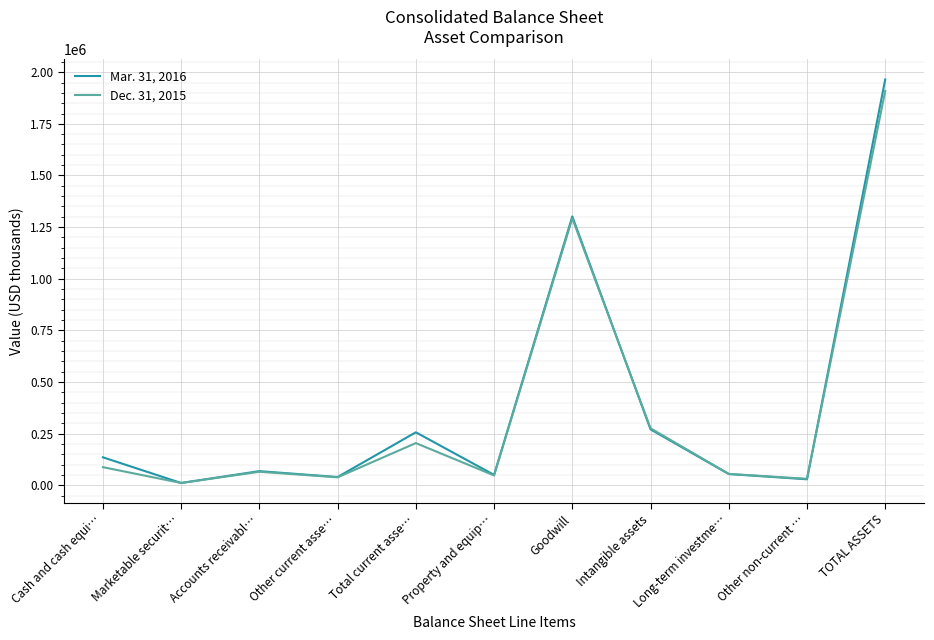

At which category is the sum across all series the highest?

TOTAL ASSETS